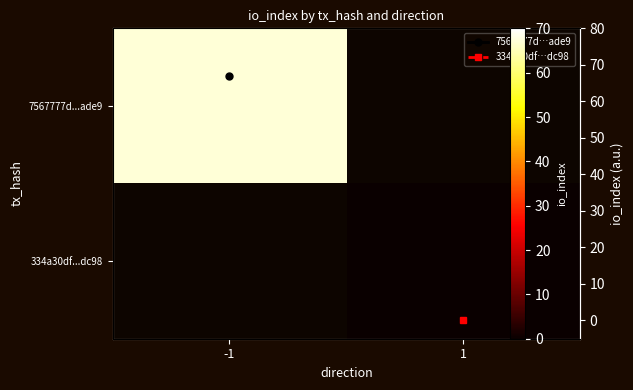

Which category has the highest value across all series?

-1